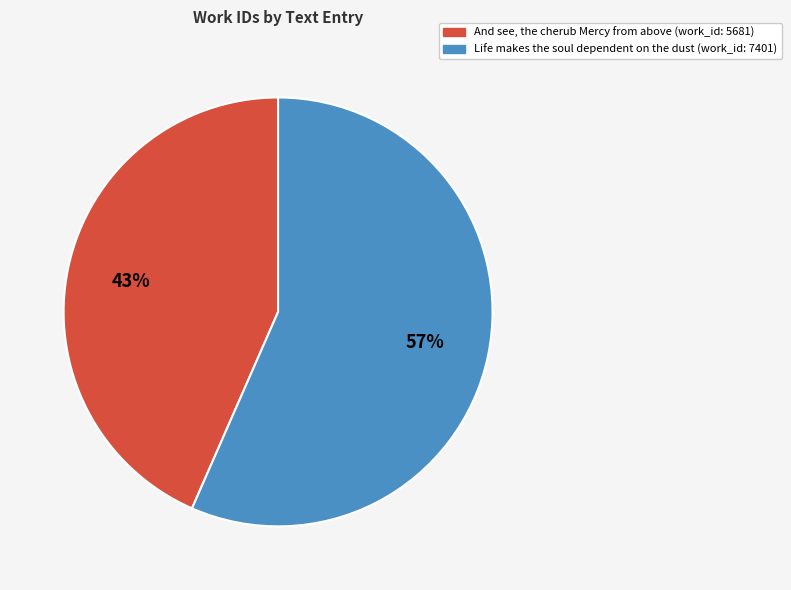

How many segments does this pie chart have?

2